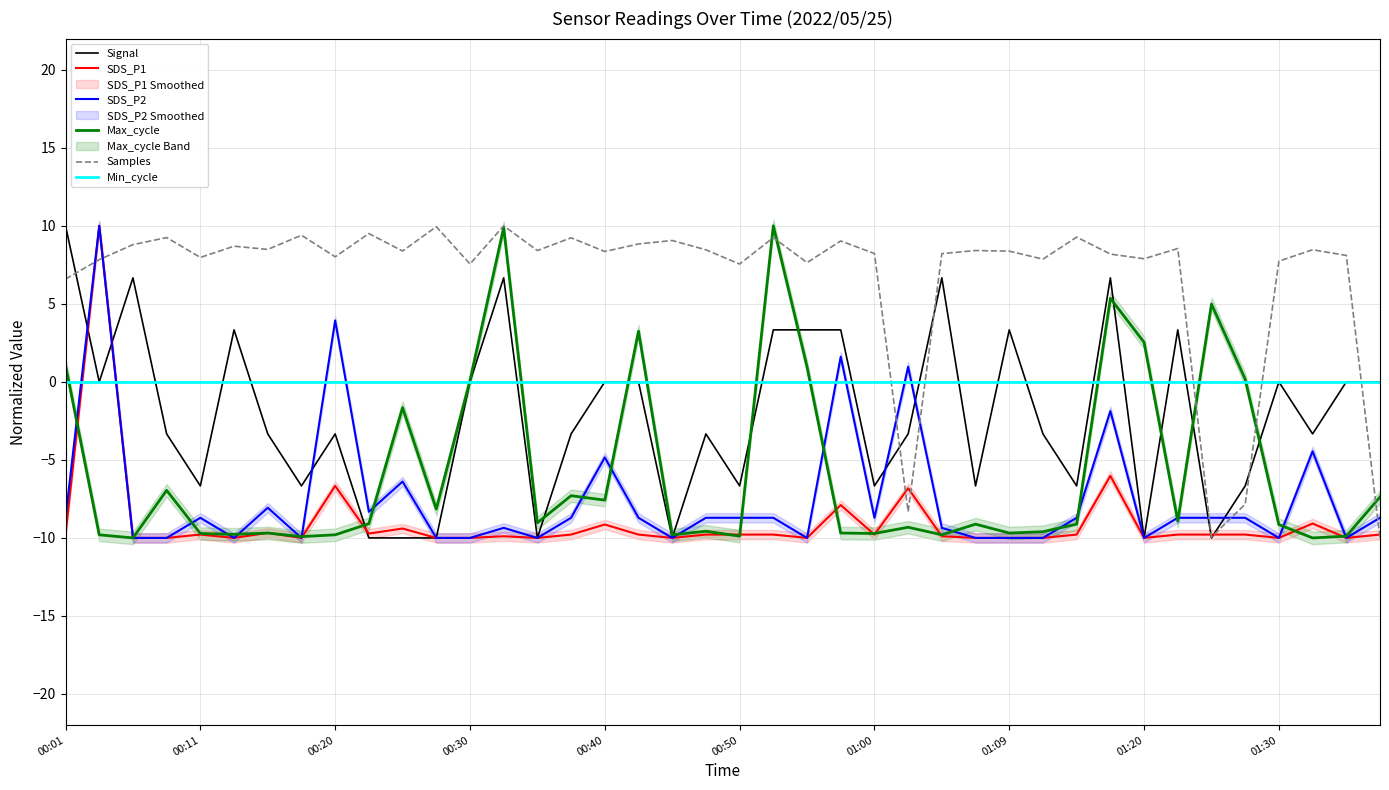

What is the highest value of the SDS_P2 series?

10.0